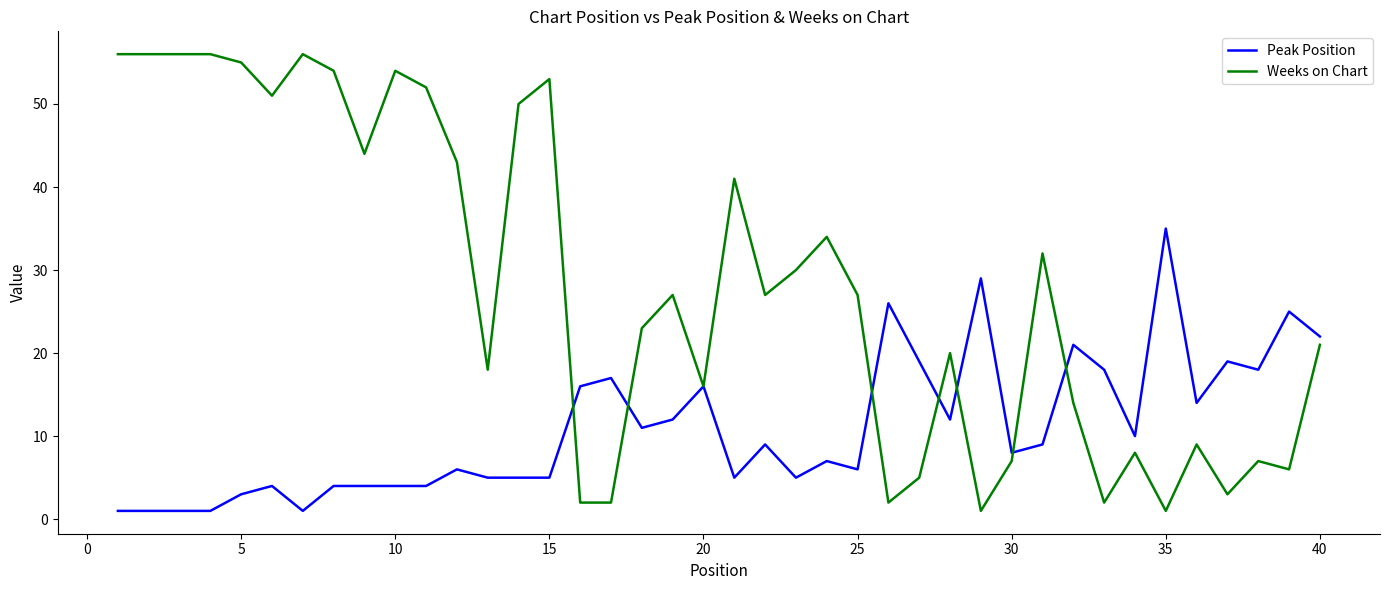

What is the maximum value shown in the chart?

56